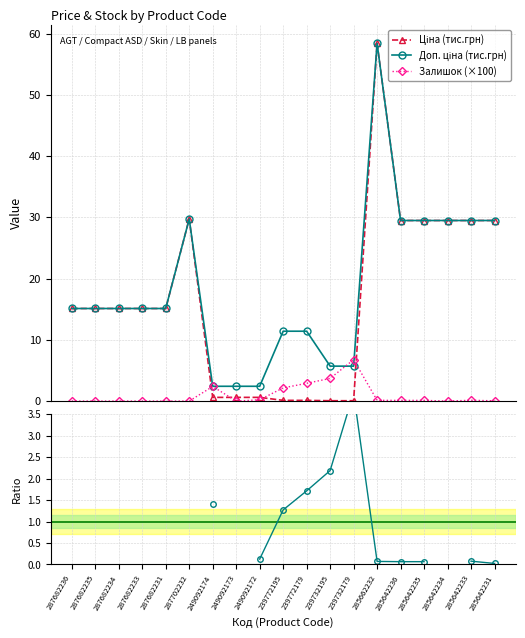

The value of Ціна (тис.грн) at 285662232 is 58.4. True or false?

True